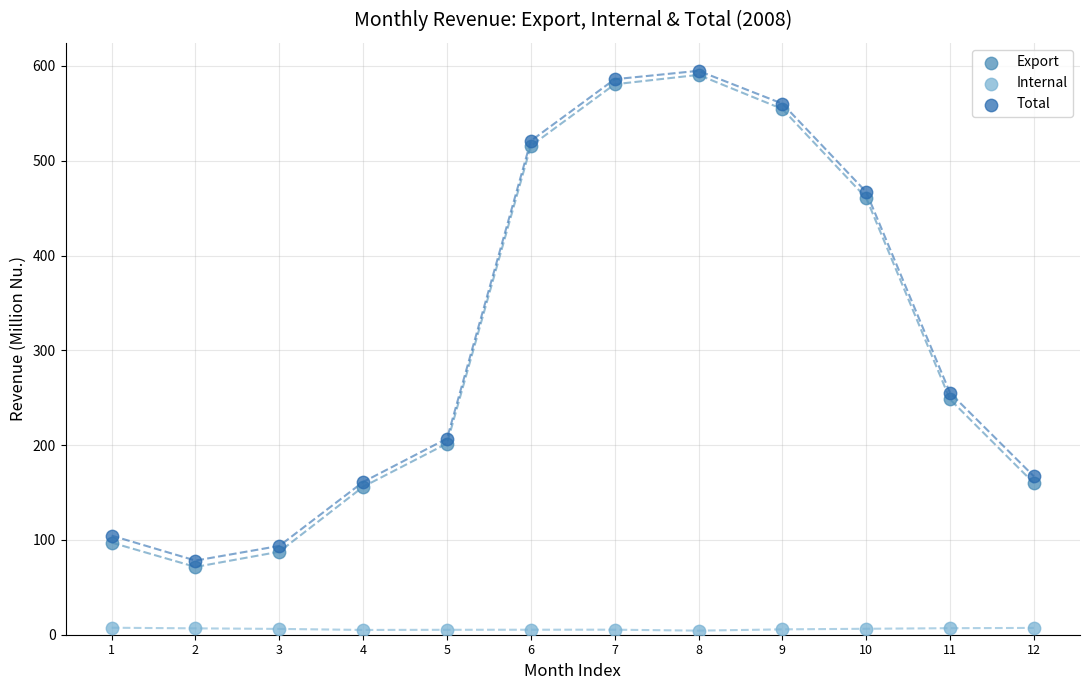

In the Total series, what Y value is closest to 336?

255.1